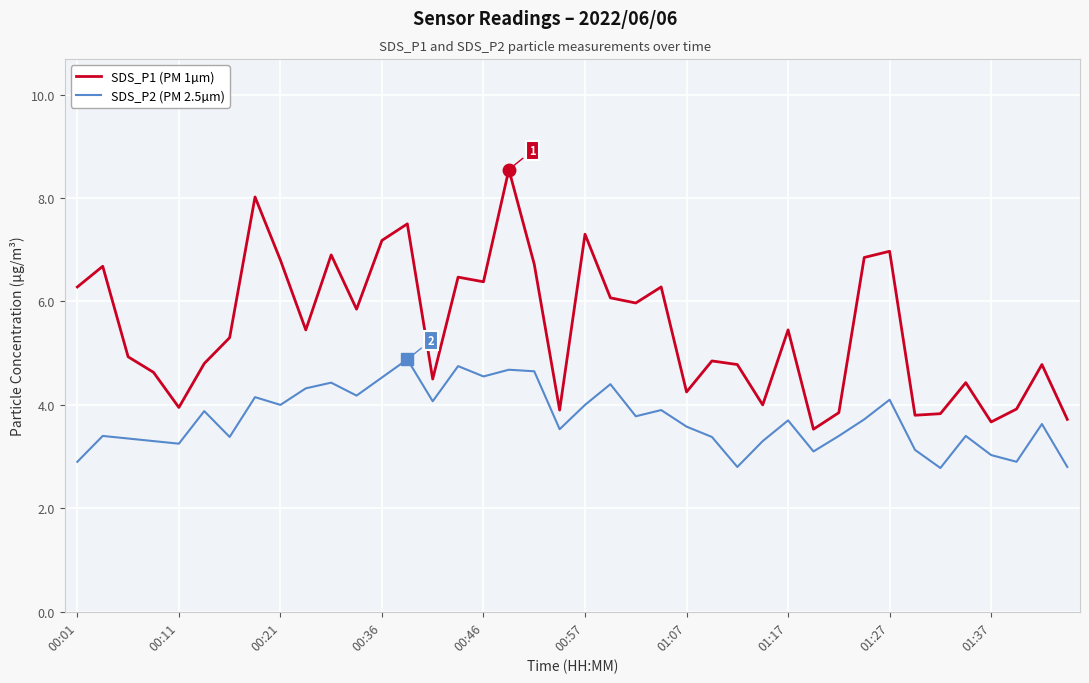

True or false: SDS_P2 (PM 2.5µm) and SDS_P1 (PM 1µm) cross at least once.

False